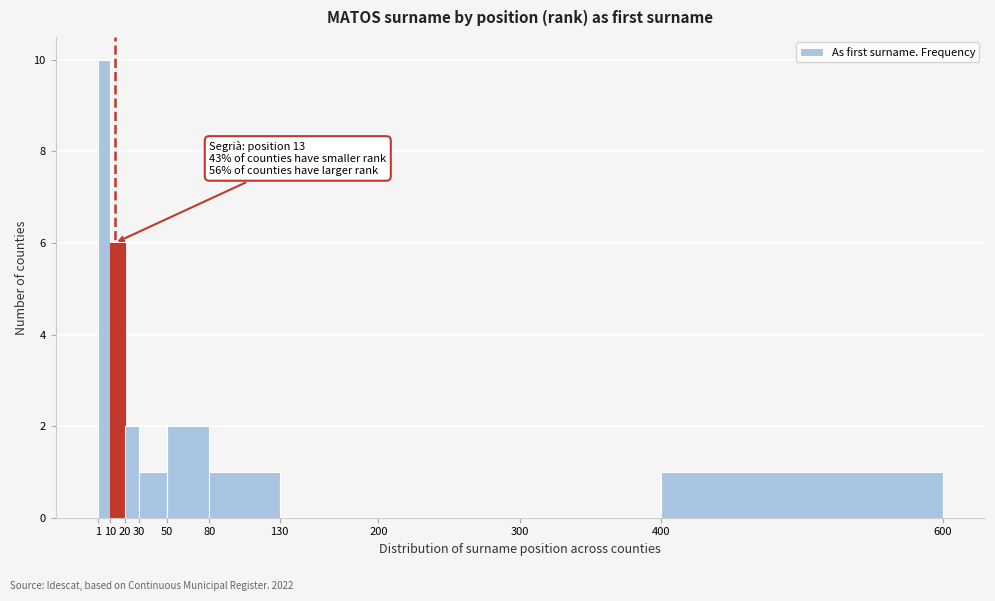

Over which range of the x-axis is the bar tallest?

1 to 10